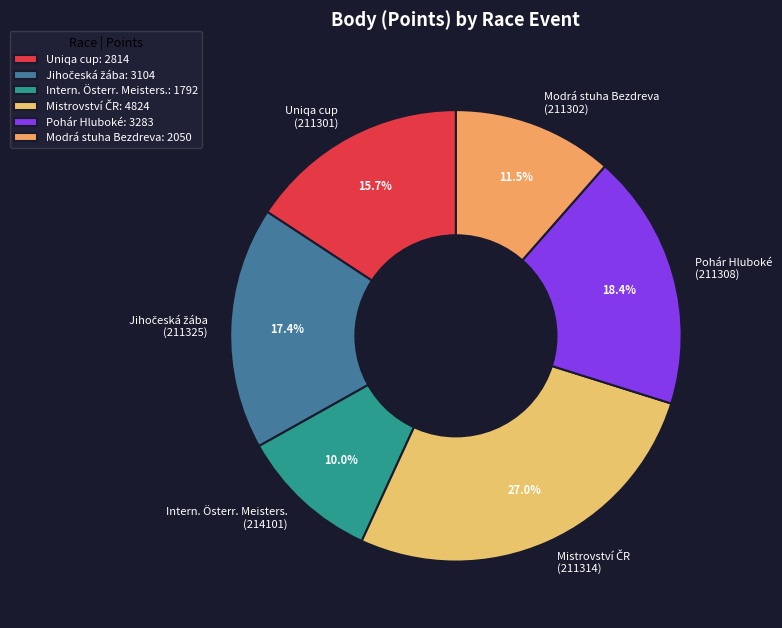

Does any single category account for the majority?

No